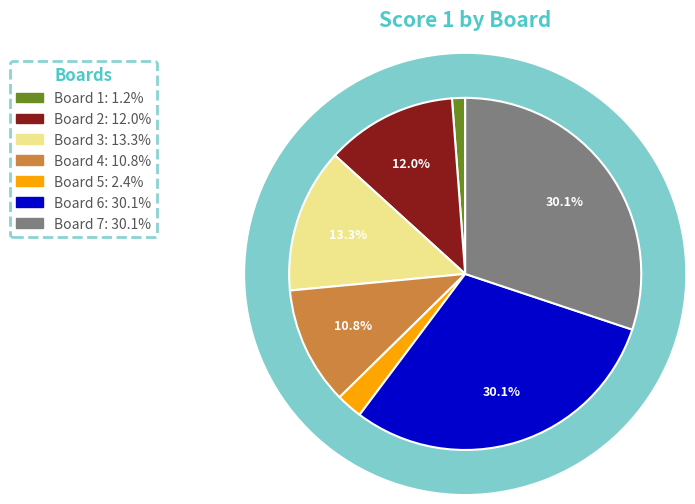

To the nearest percent, what portion does Board 4 represent?

11%